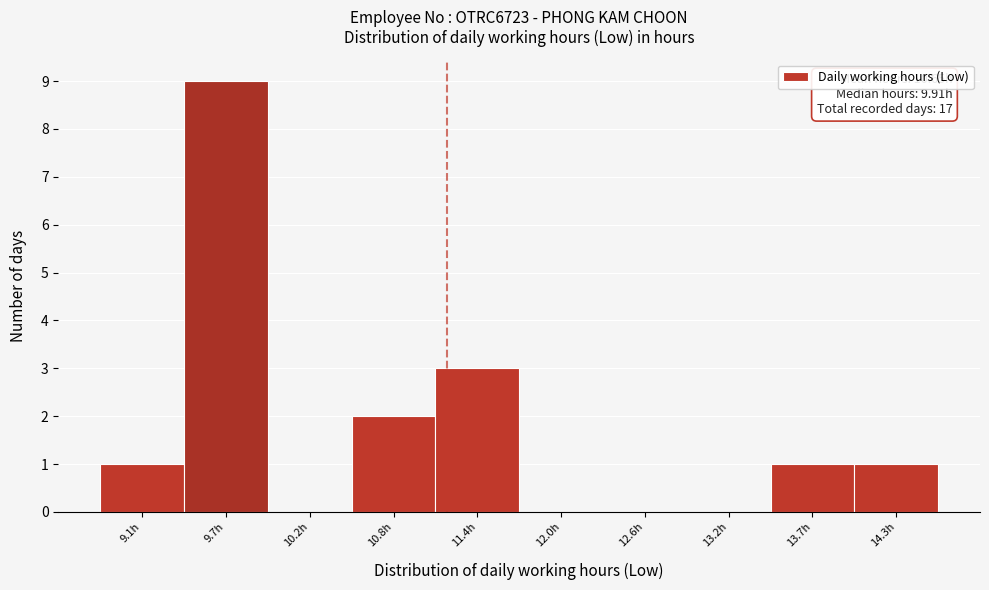

Over which range of the x-axis is the bar tallest?

9.4 to 10.0